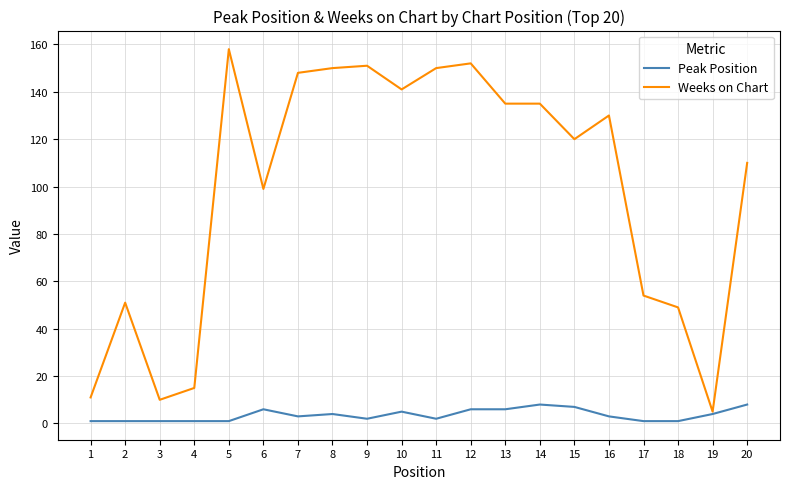

Which series changed the most between 14 and 15?

Weeks on Chart